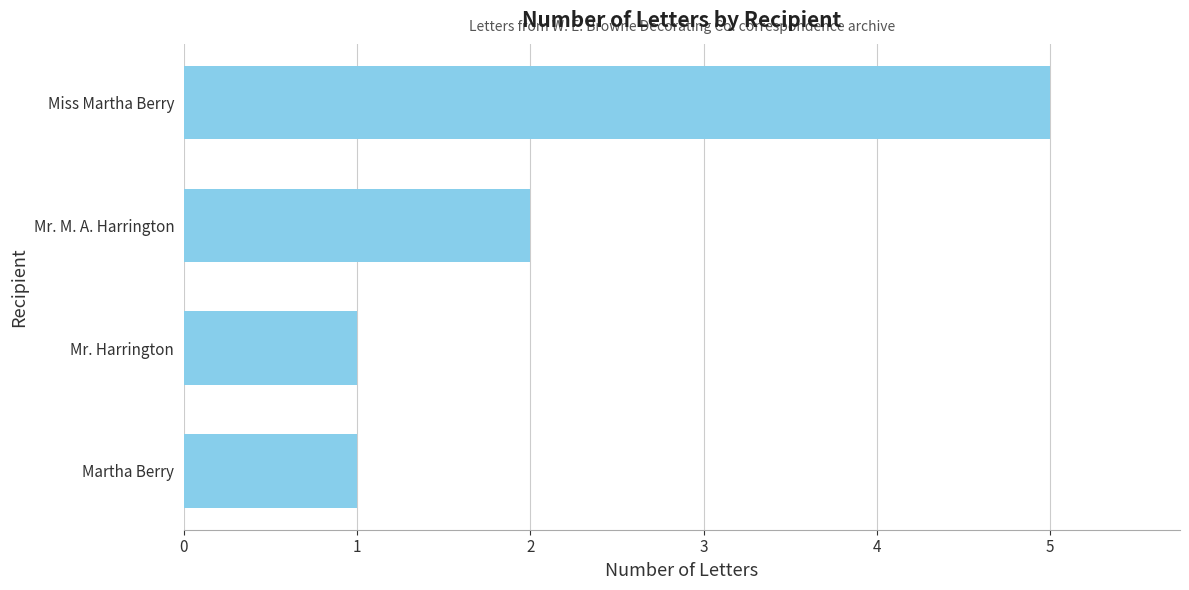

What is the average value?

2